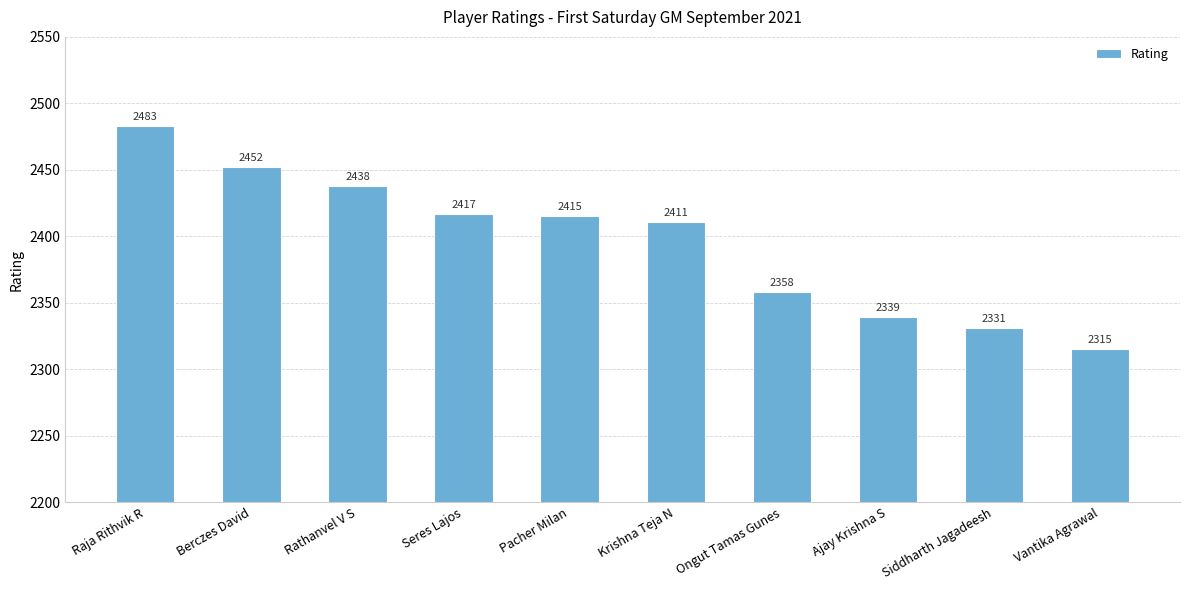

The value at Raja Rithvik R is 3568. True or false?

False